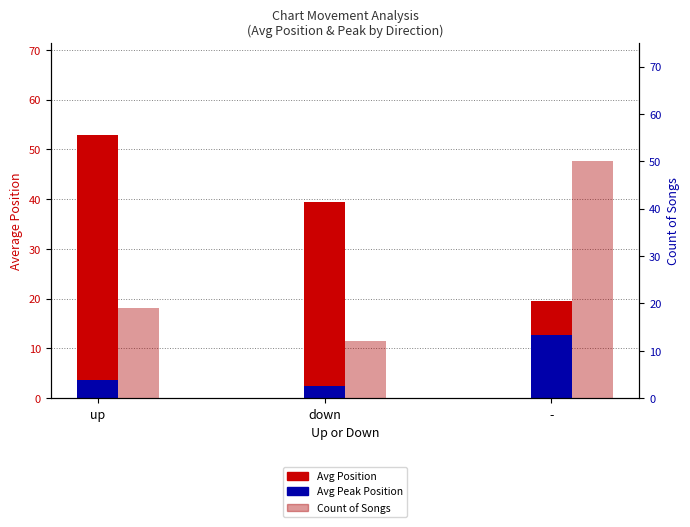

Which series has the widest spread of values?

Count of Songs